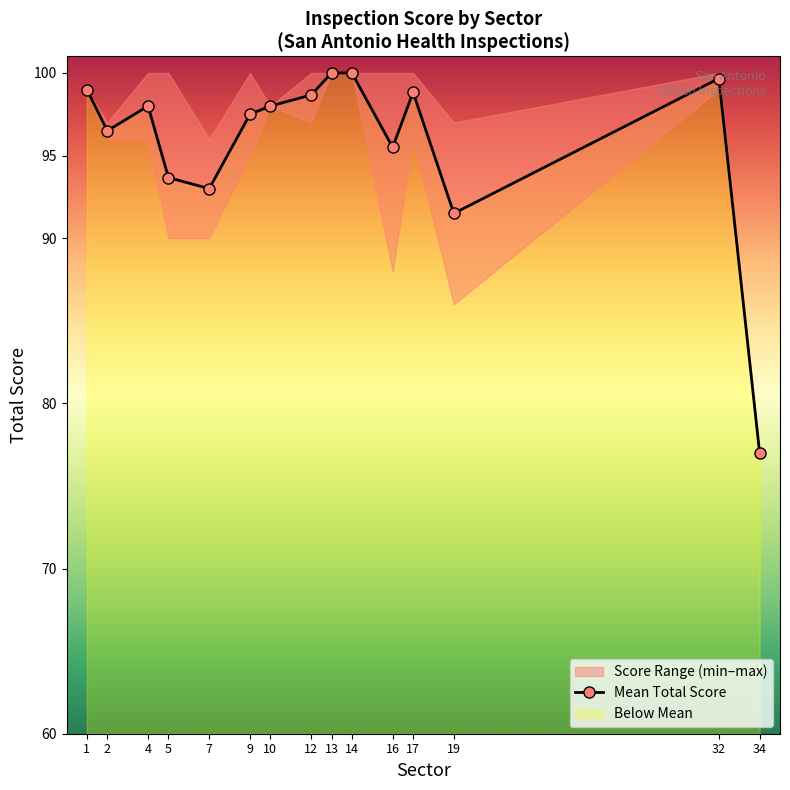

How many points are higher than both their immediate neighbors (excluding endpoints)?

3